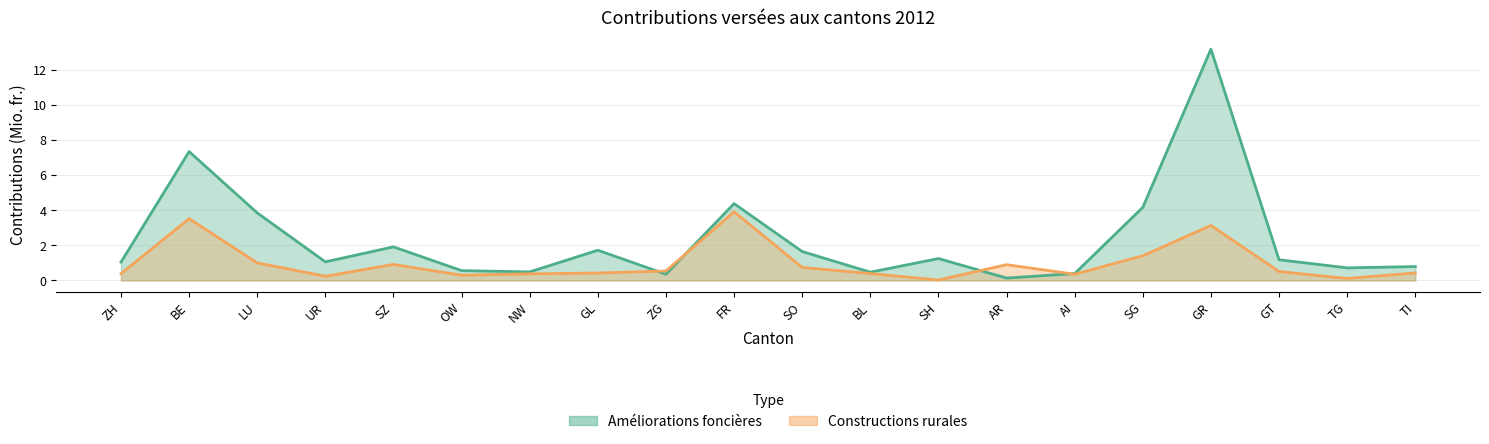

What is the label of the 8th point from the right?

SH